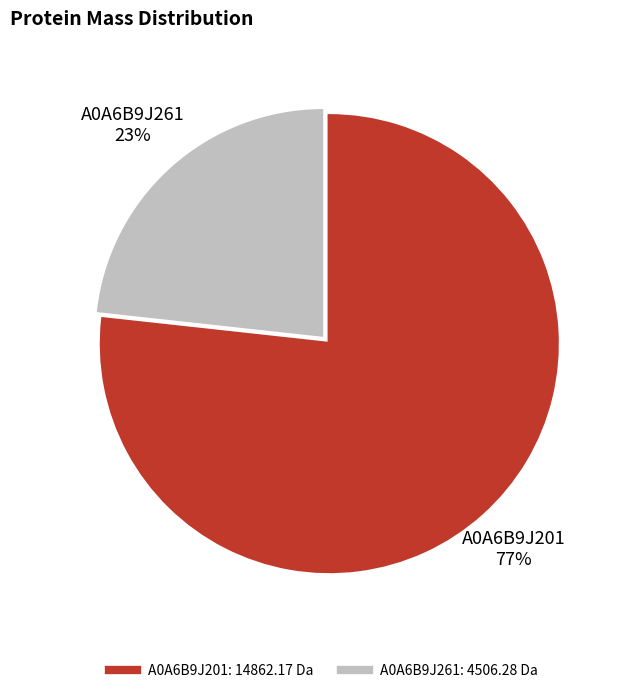

To the nearest percent, what is the average slice percentage?

50%